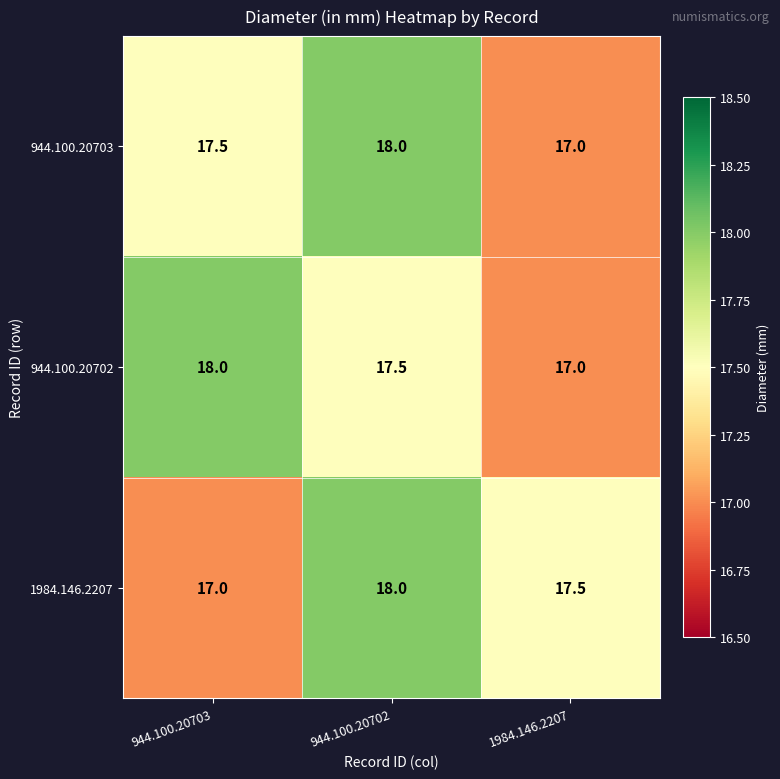

Which series changed the most between 944.100.20702 and 1984.146.2207?

944.100.20703